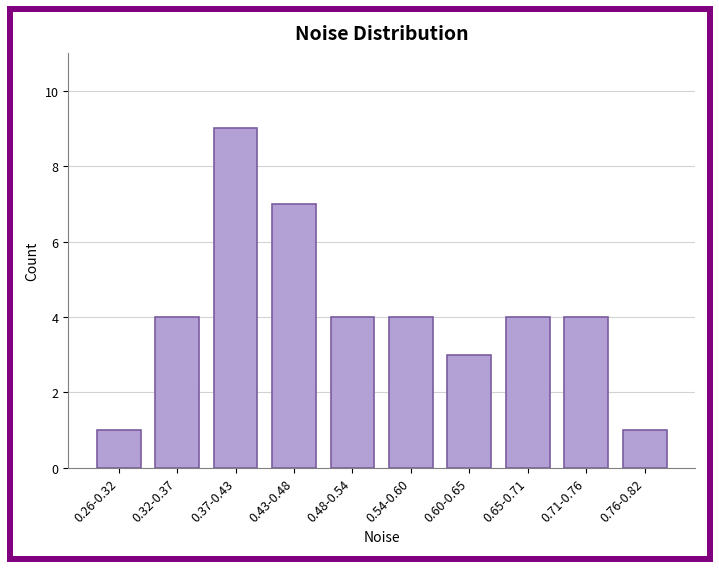

Reading right to left, transcribe all the data shown in this chart.

1	4	4	3	4	4	7	9	4	1